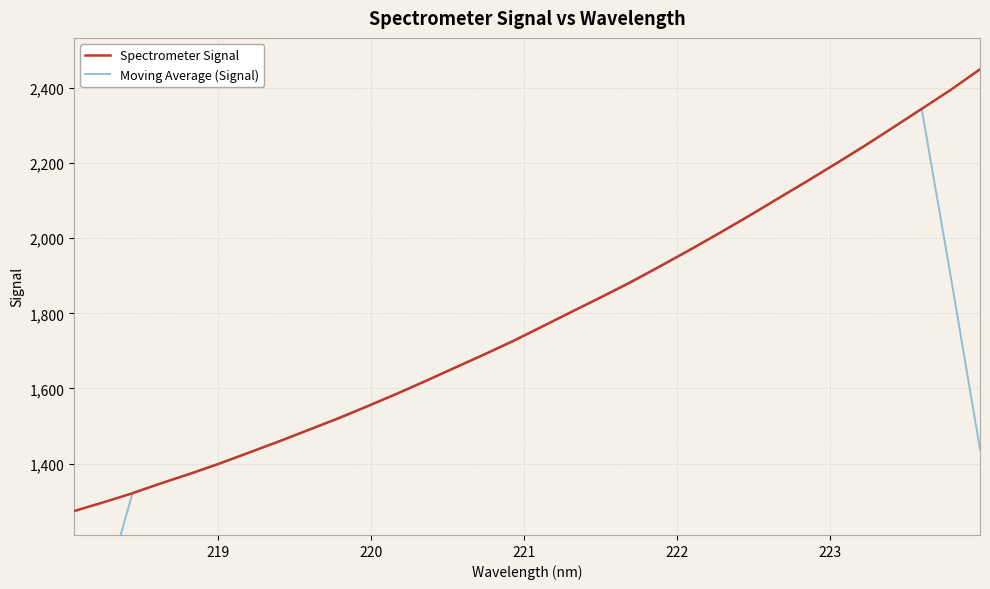

How many times do Spectrometer Signal and Moving Average (Signal) cross each other?

6